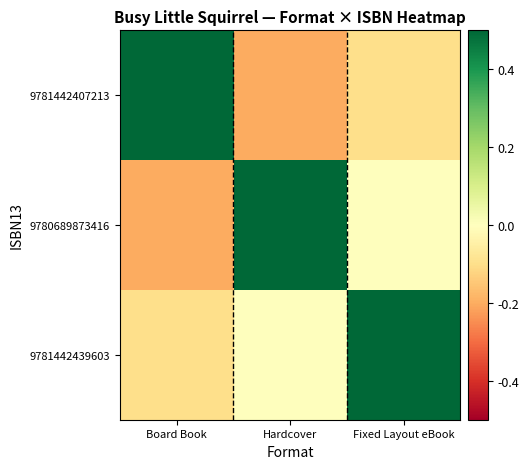

Reading left to right, list all the values displayed in this chart.

9781442407213: Board Book=0.5	Hardcover=-0.2	Fixed Layout eBook=-0.1
9780689873416: Board Book=-0.2	Hardcover=0.5	Fixed Layout eBook=0.0
9781442439603: Board Book=-0.1	Hardcover=0.0	Fixed Layout eBook=0.5